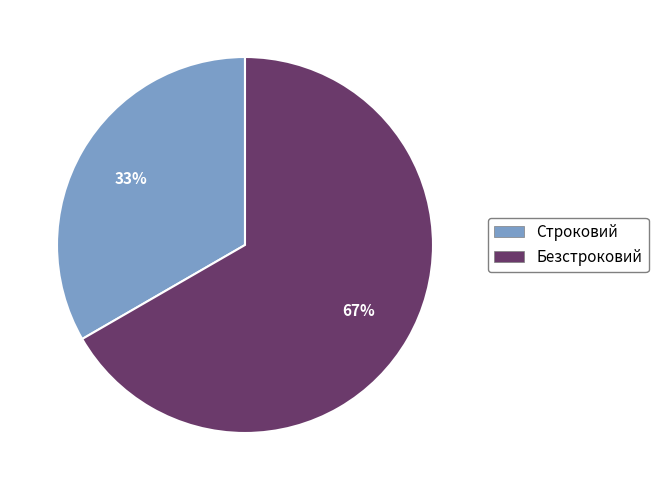

Is the sum of Безстроковий and Строковий greater than half?

Yes